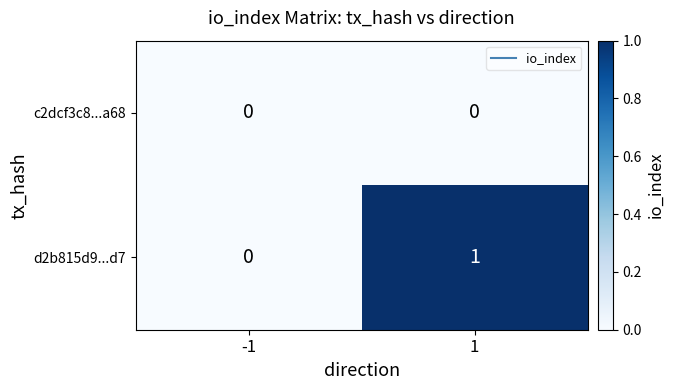

The c2dcf3c8...a68 series shows 0 at -1. True or false?

True